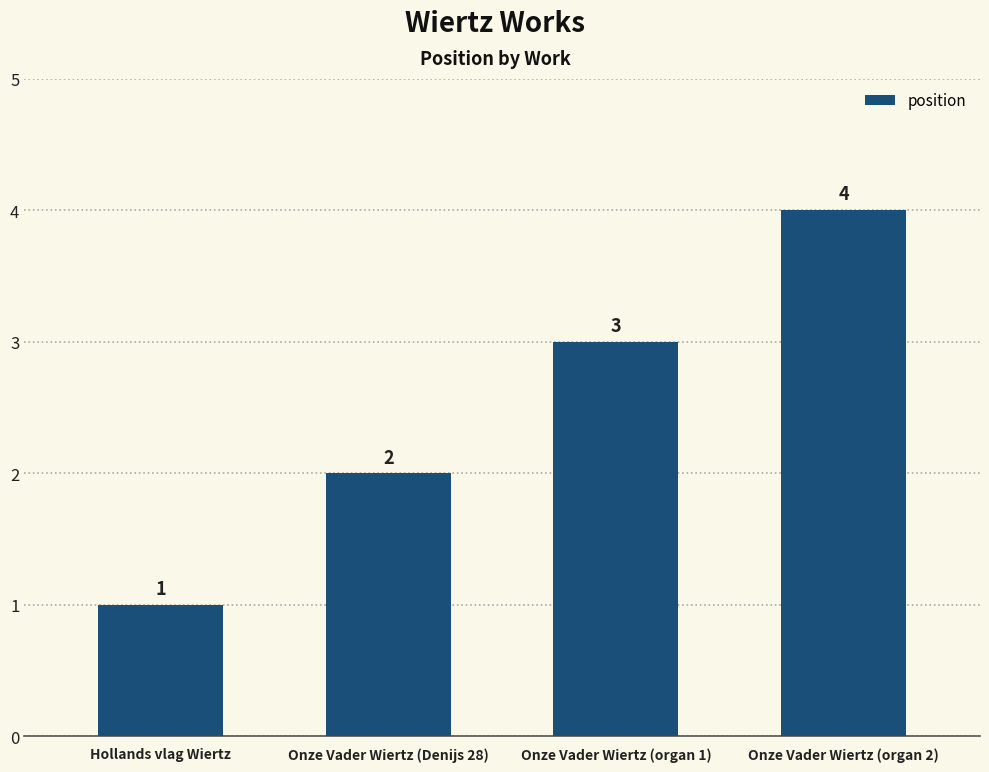

What is the sum of all values?

10